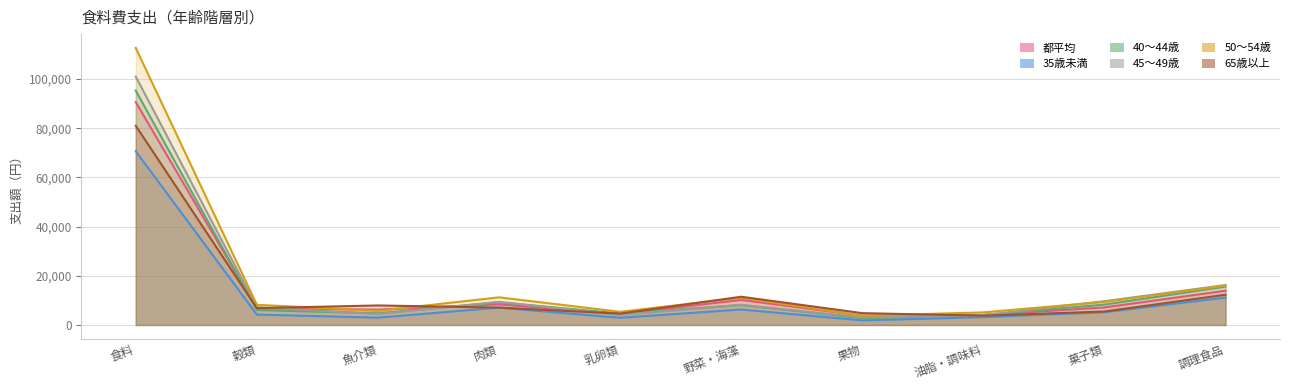

Reading right to left, what are all the values shown in this chart?

都平均: 調理食品=13927	菓子類=7138	油脂・調味料=4080	果物=3792	野菜・海藻=10196	乳卵類=4523	肉類=8385	魚介類=6267	穀類=6734	食料=90659
35歳未満: 調理食品=11138	菓子類=5202	油脂・調味料=3178	果物=1866	野菜・海藻=6291	乳卵類=2928	肉類=7058	魚介類=2983	穀類=4226	食料=70657
40〜44歳: 調理食品=15599	菓子類=8292	油脂・調味料=4036	果物=2767	野菜・海藻=8104	乳卵類=4678	肉類=9192	魚介類=4743	穀類=6084	食料=95317
45〜49歳: 調理食品=16237	菓子類=9669	油脂・調味料=4011	果物=3076	野菜・海藻=8179	乳卵類=4088	肉類=9390	魚介類=4452	穀類=7234	食料=101030
50〜54歳: 調理食品=16033	菓子類=9396	油脂・調味料=5122	果物=3721	野菜・海藻=11074	乳卵類=5358	肉類=11238	魚介類=5755	穀類=8205	食料=112683
65歳以上: 調理食品=12295	菓子類=5463	油脂・調味料=3778	果物=4803	野菜・海藻=11478	乳卵類=4612	肉類=7060	魚介類=7937	穀類=6834	食料=81008